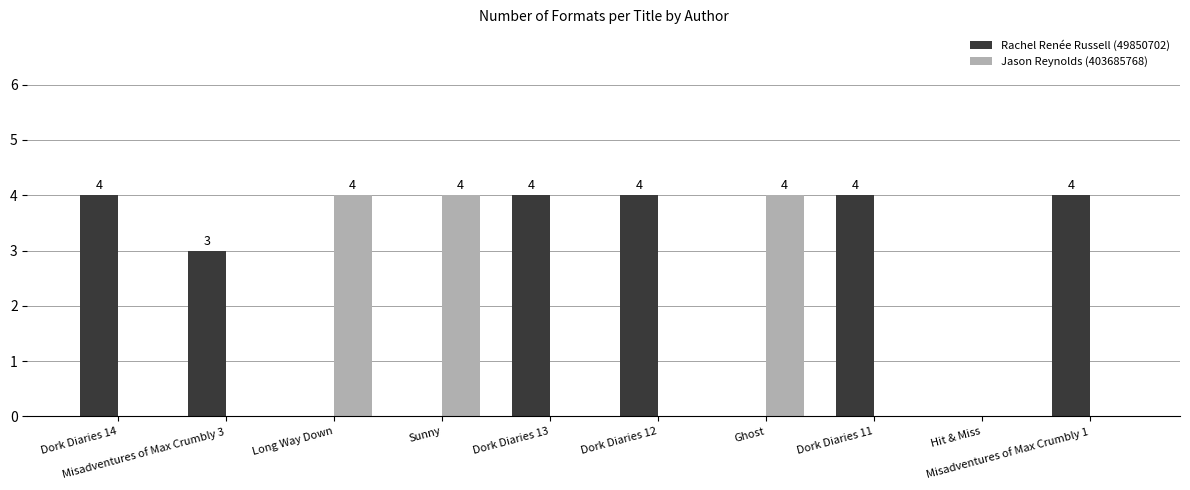

Which series changed the most between Misadventures of Max Crumbly 3 and Dork Diaries 13?

Rachel Renée Russell (49850702)